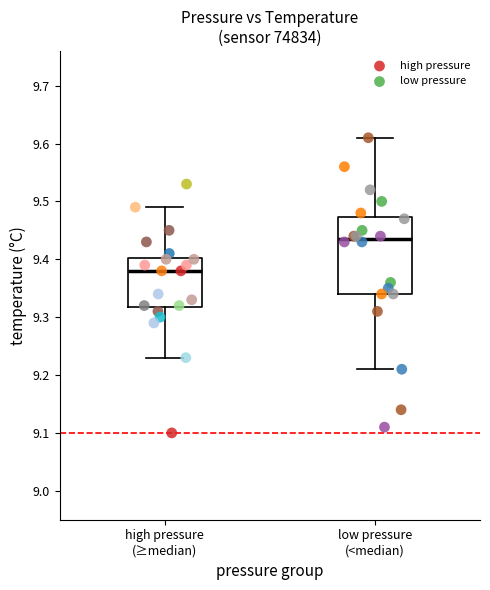

Which series contains the highest Y value?

low pressure